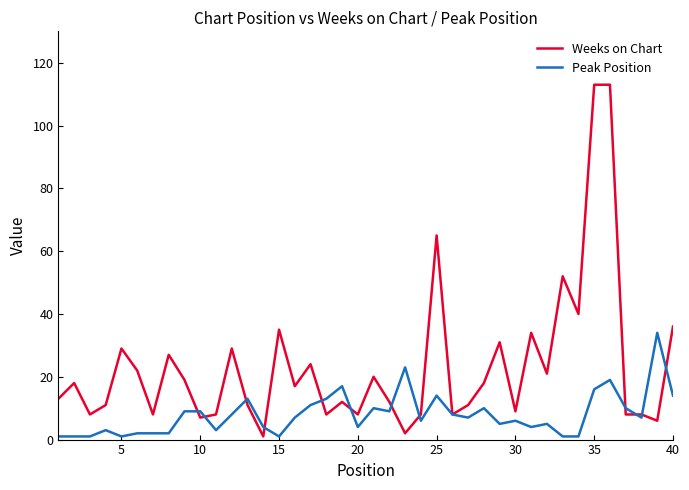

Which series has the widest spread of values?

Weeks on Chart